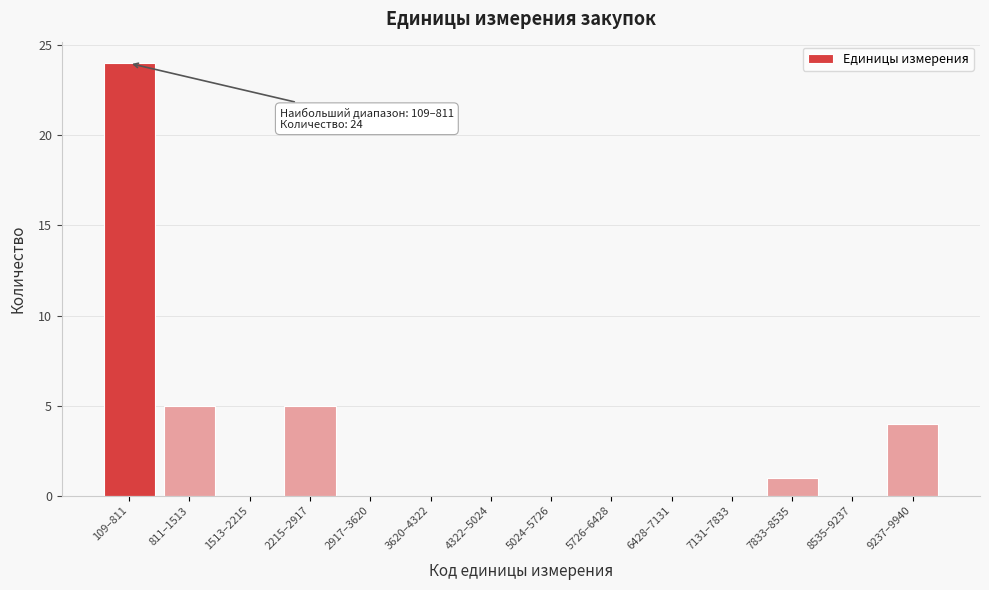

Reading left to right, extract all data points from this chart.

109–811=24	811–1513=5	1513–2215=0	2215–2917=5	2917–3620=0	3620–4322=0	4322–5024=0	5024–5726=0	5726–6428=0	6428–7131=0	7131–7833=0	7833–8535=1	8535–9237=0	9237–9940=4